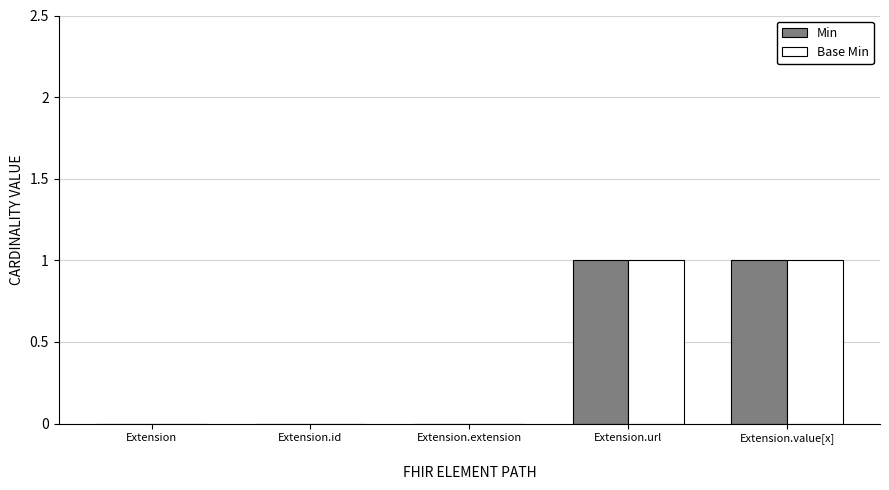

The value of Min at Extension.url is 0. True or false?

False